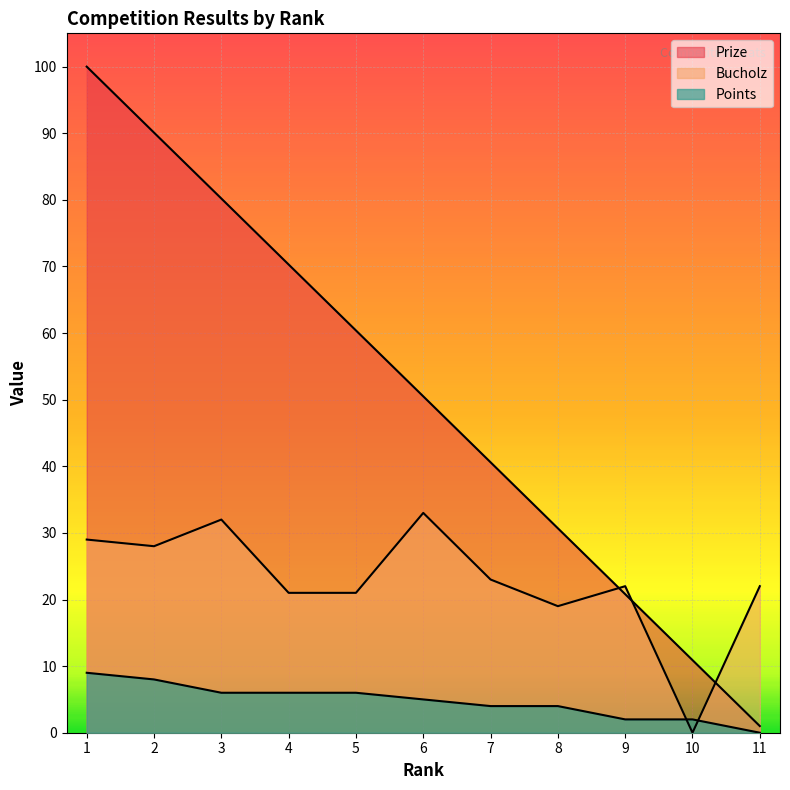

How many categories are shown in the chart?

11